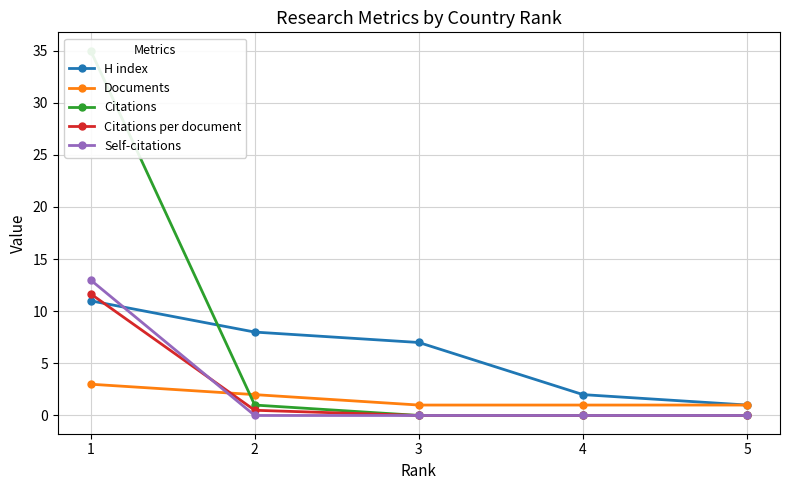

What is the difference between the maximum and minimum values in the Self-citations series?

13.0